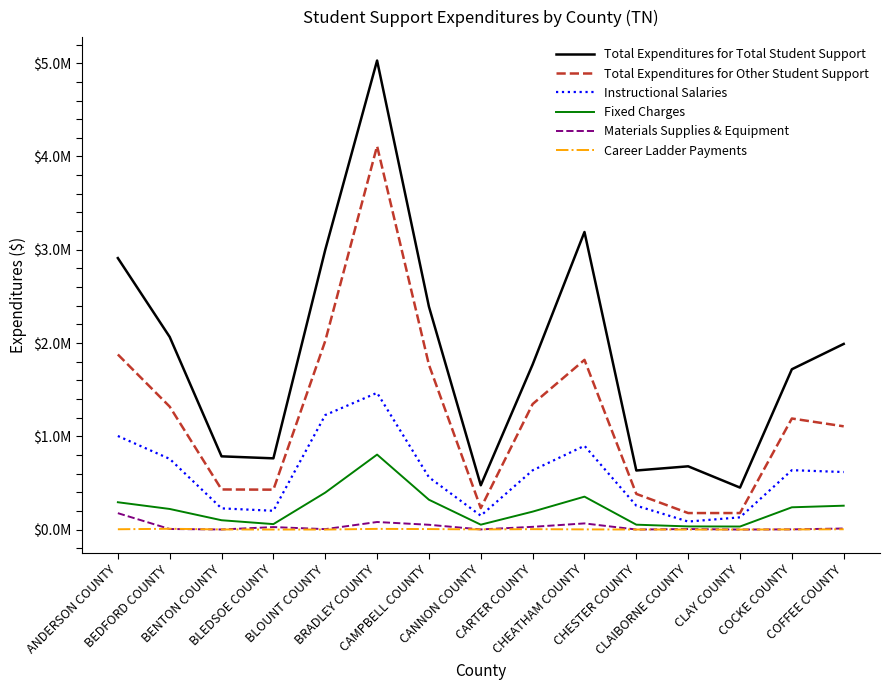

Does the chart have visible grid lines?

No